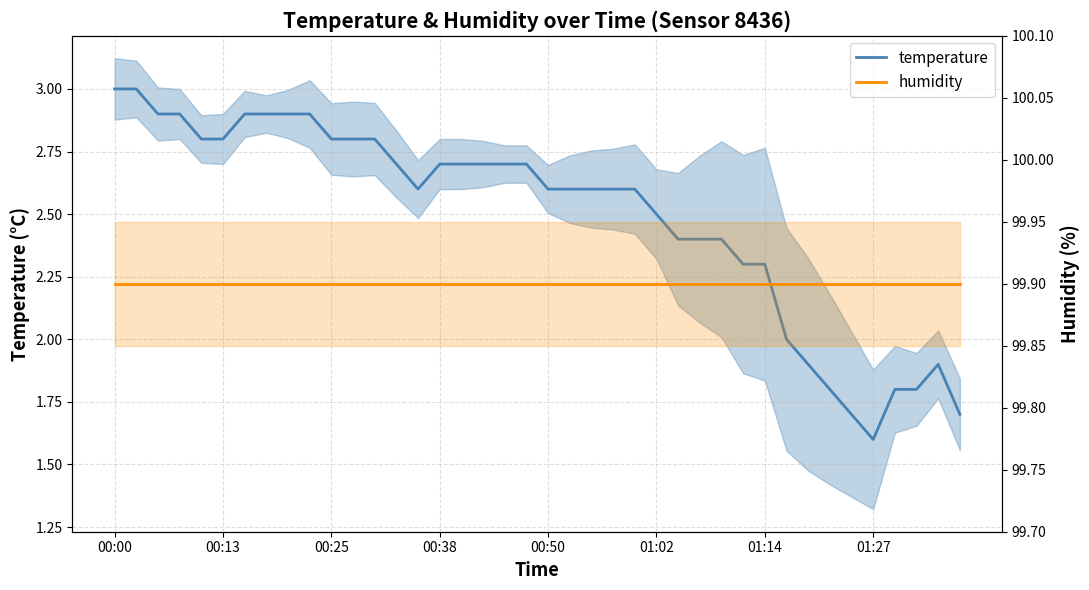

How many interior local valleys does the temperature series have?

2